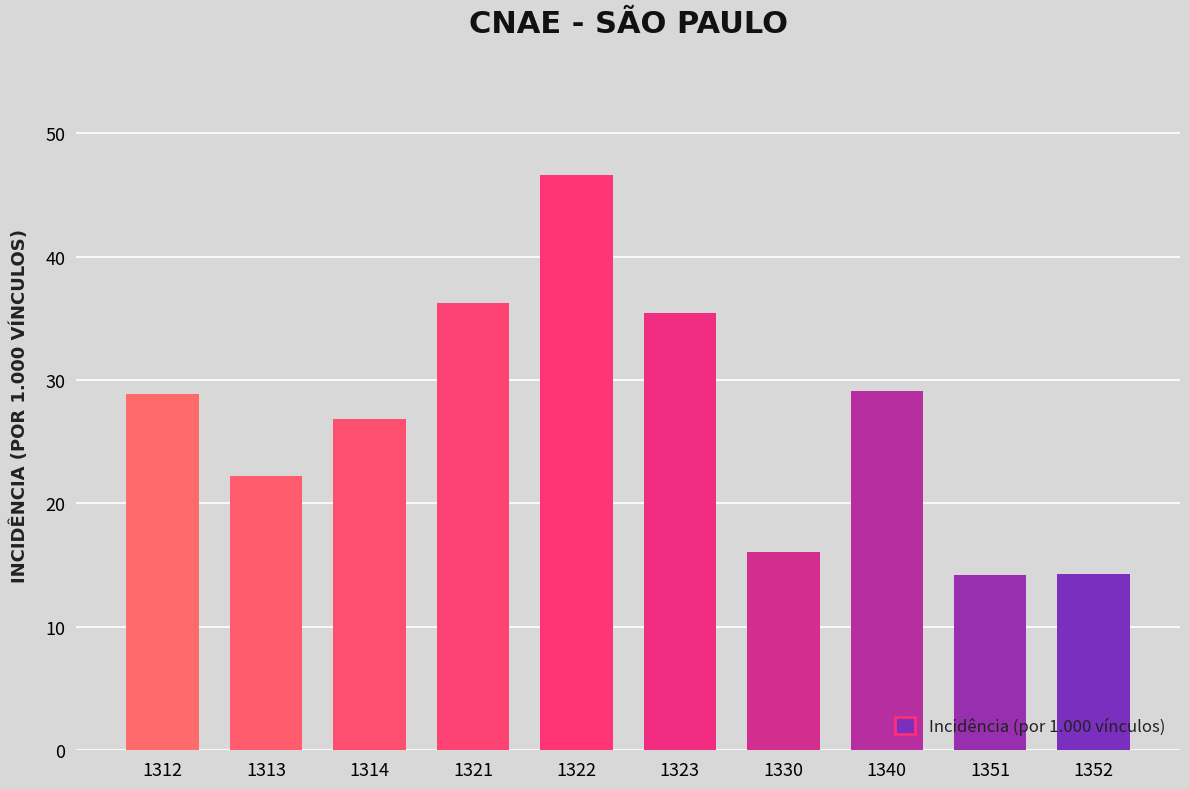

What is the value of the 9th bar from the left?

14.2